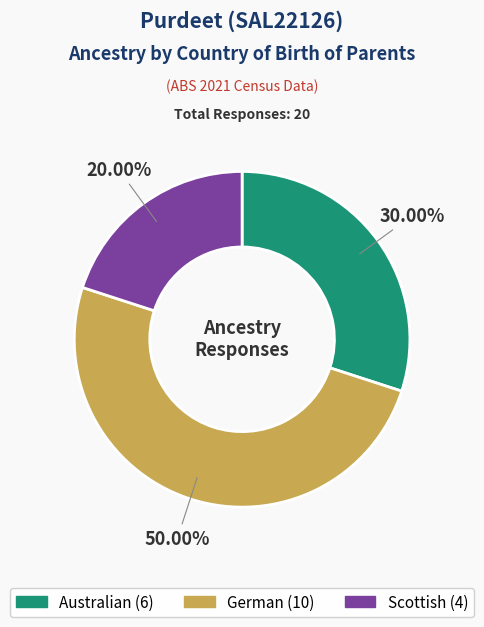

To the nearest percent, what percentage of the pie is German?

50%